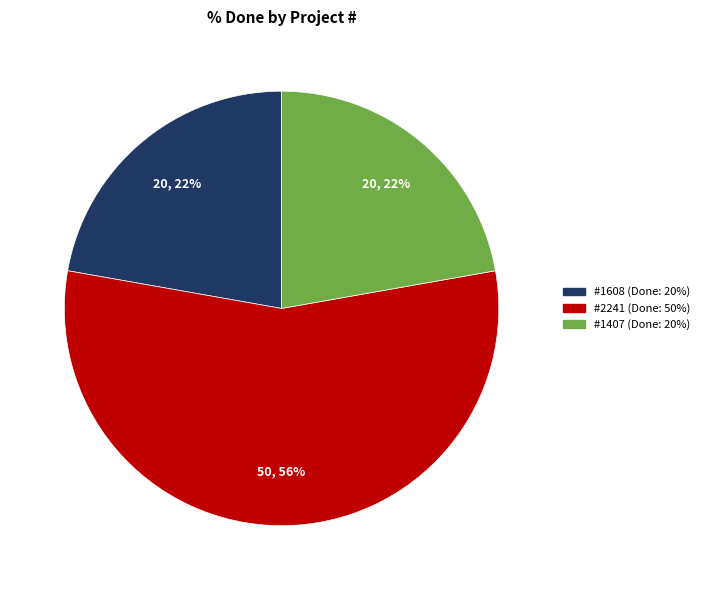

Is there any slice that represents more than half of the pie?

Yes